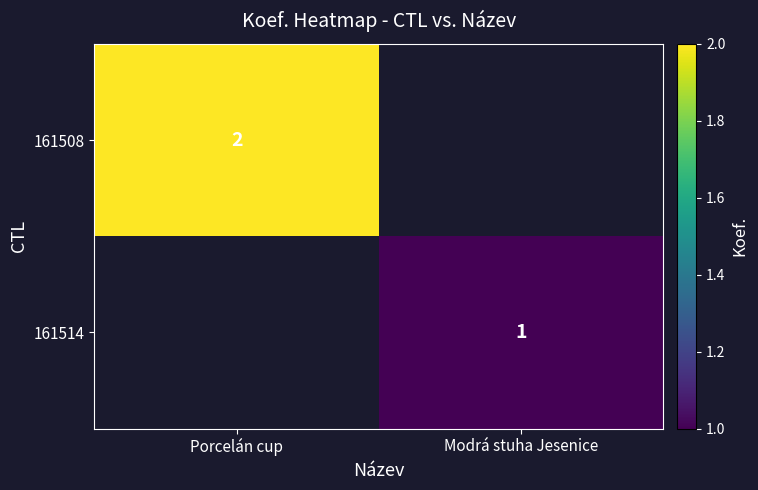

How many categories are shown in the chart?

2